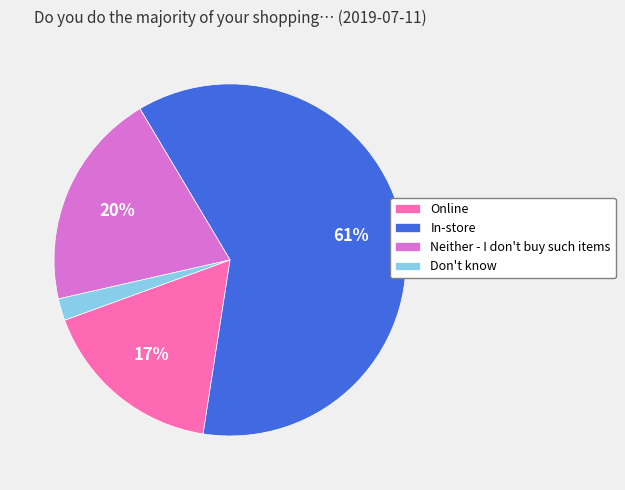

How many slices are in this pie chart?

4